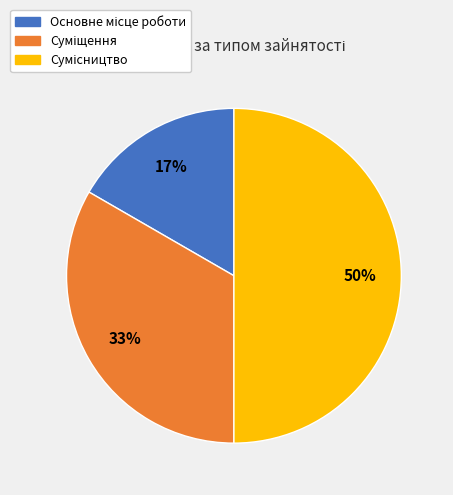

To the nearest percent, what is the difference between the largest and smallest slice percentages?

33%